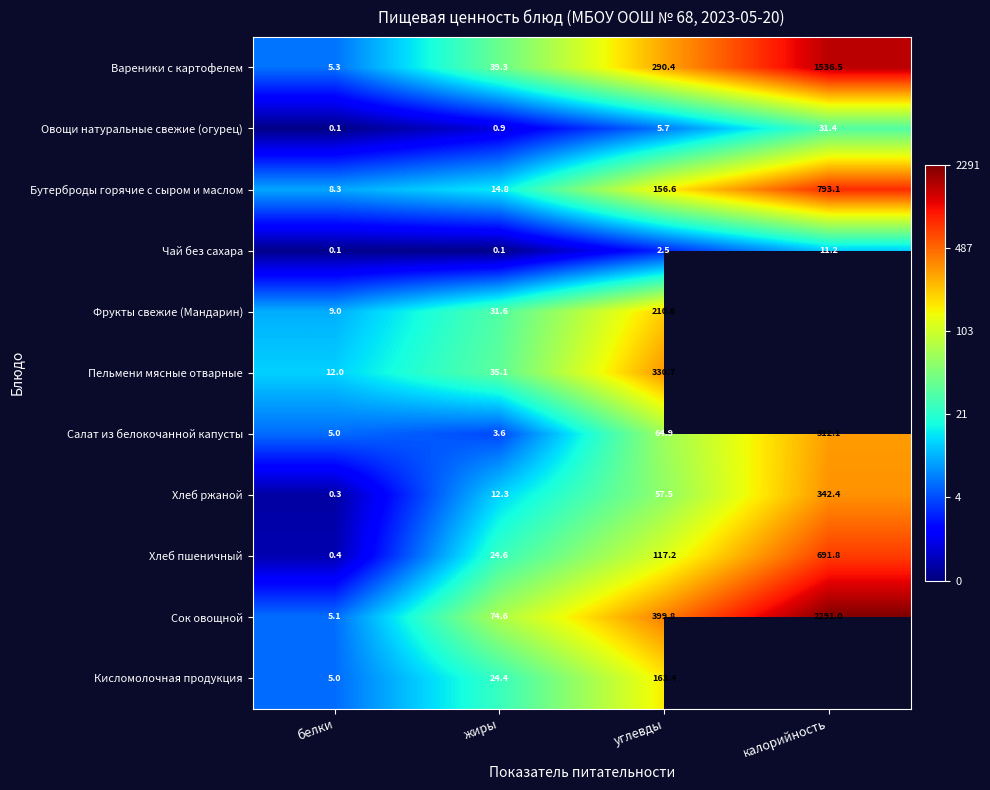

Where is Вареники с картофелем nearest to the value 770?

углевды